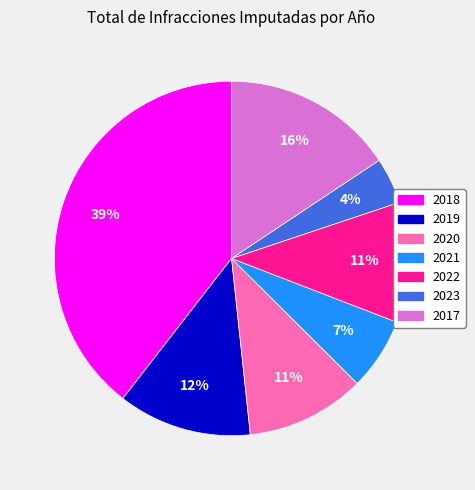

Do 2019 and 2021 together represent more than half of the pie?

No